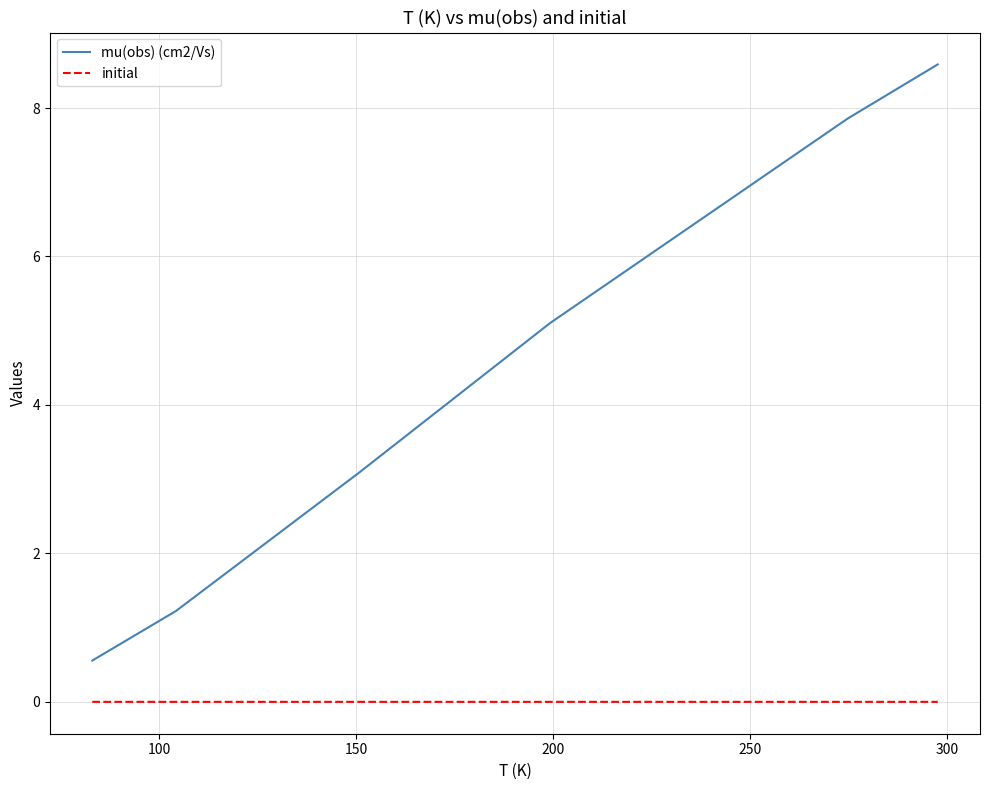

What is the greatest value displayed?

8.6